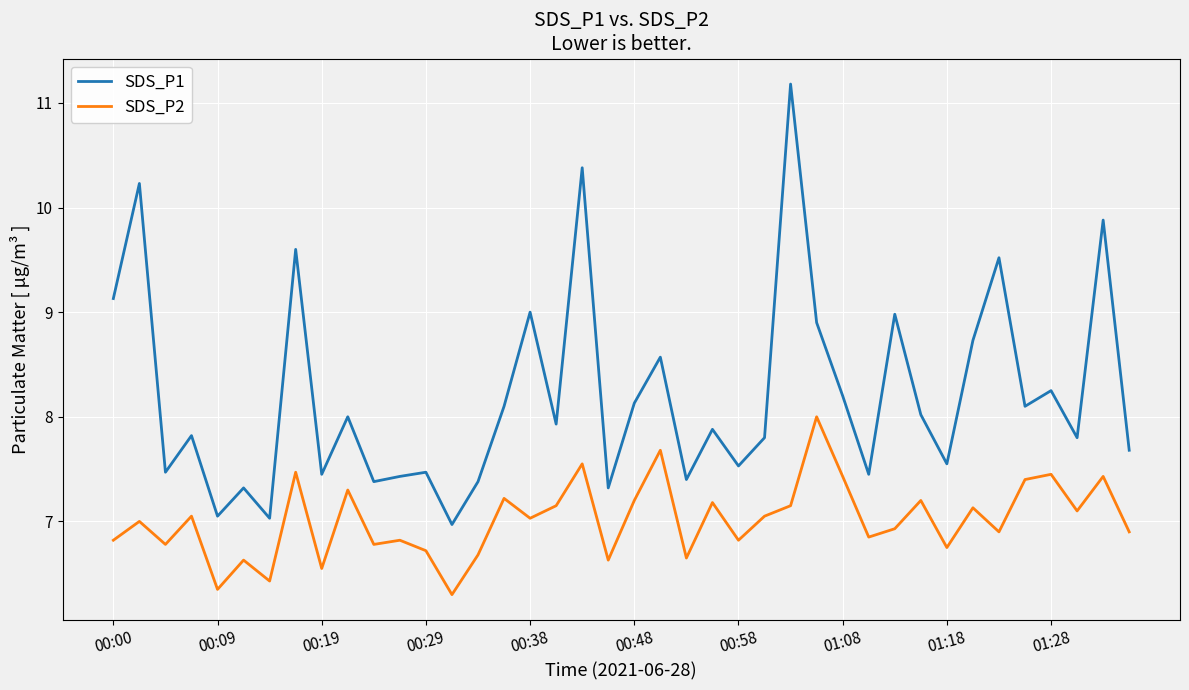

Is this an area chart (filled region under the line)?

No